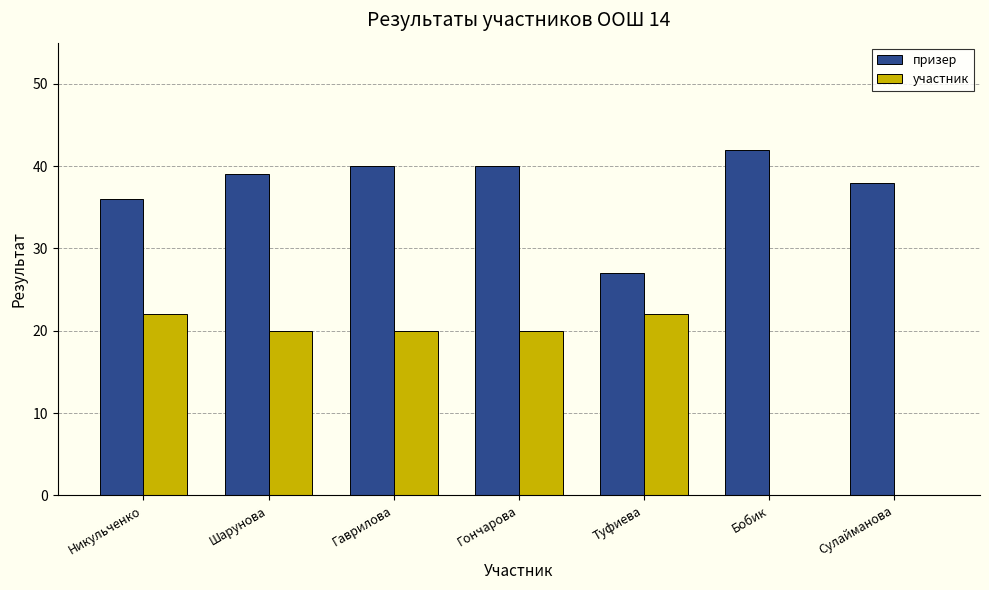

What are all the series names shown in the legend?

призер, участник